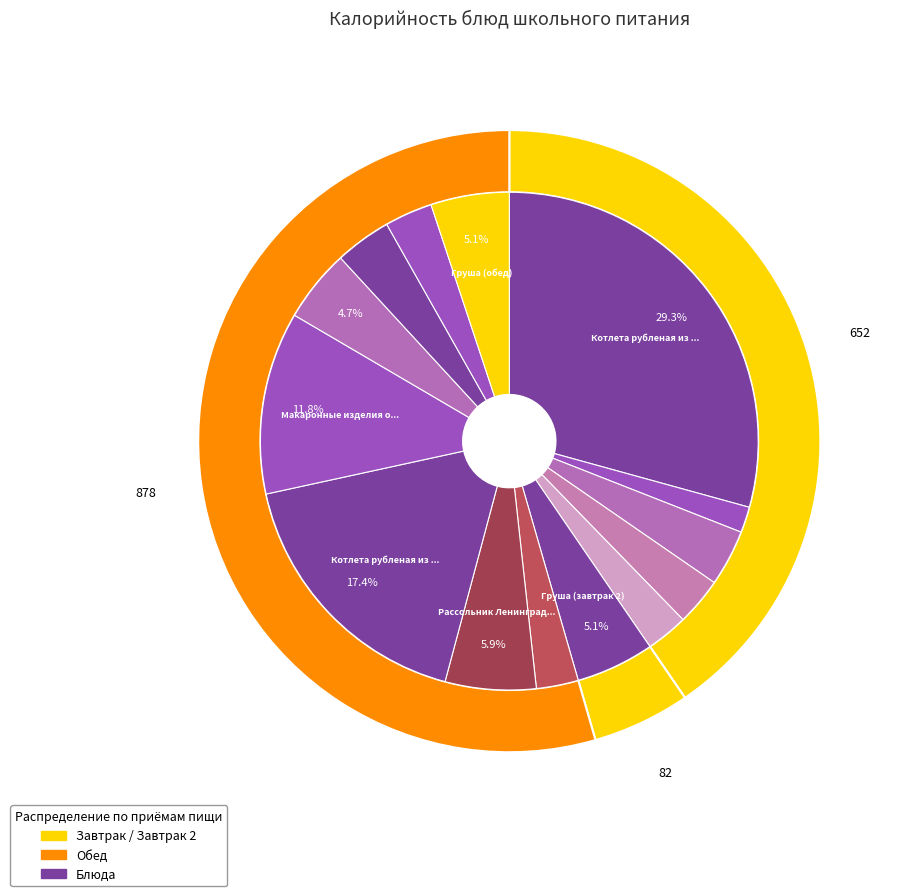

Combined, do Компот из плодов или ягод сушеных and Ржано-пшеничный (обед) account for over 50%?

No